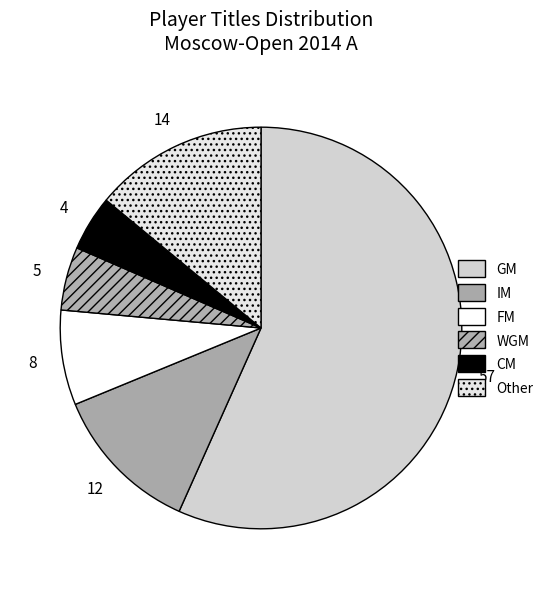

What is the largest slice in the pie chart?

GM